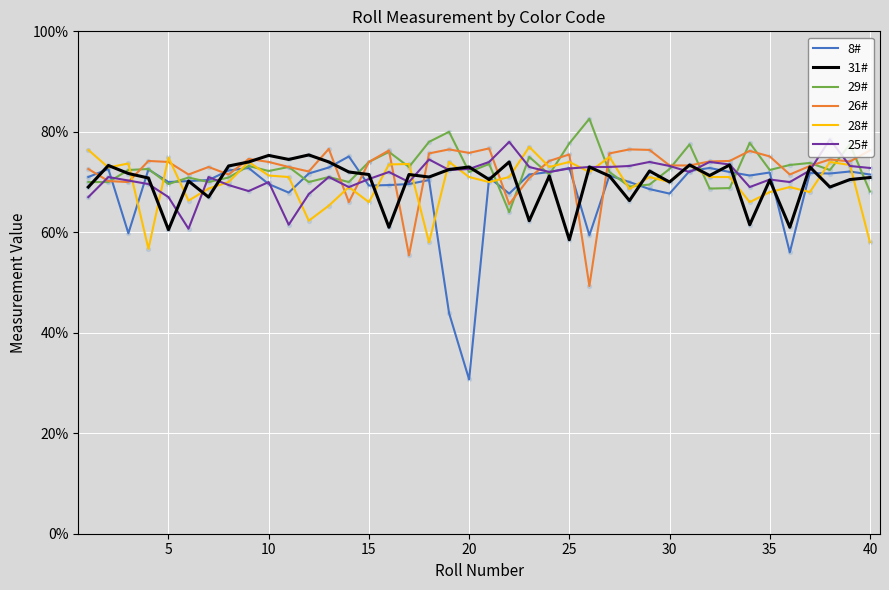

Which series has the largest range (max minus min)?

8#